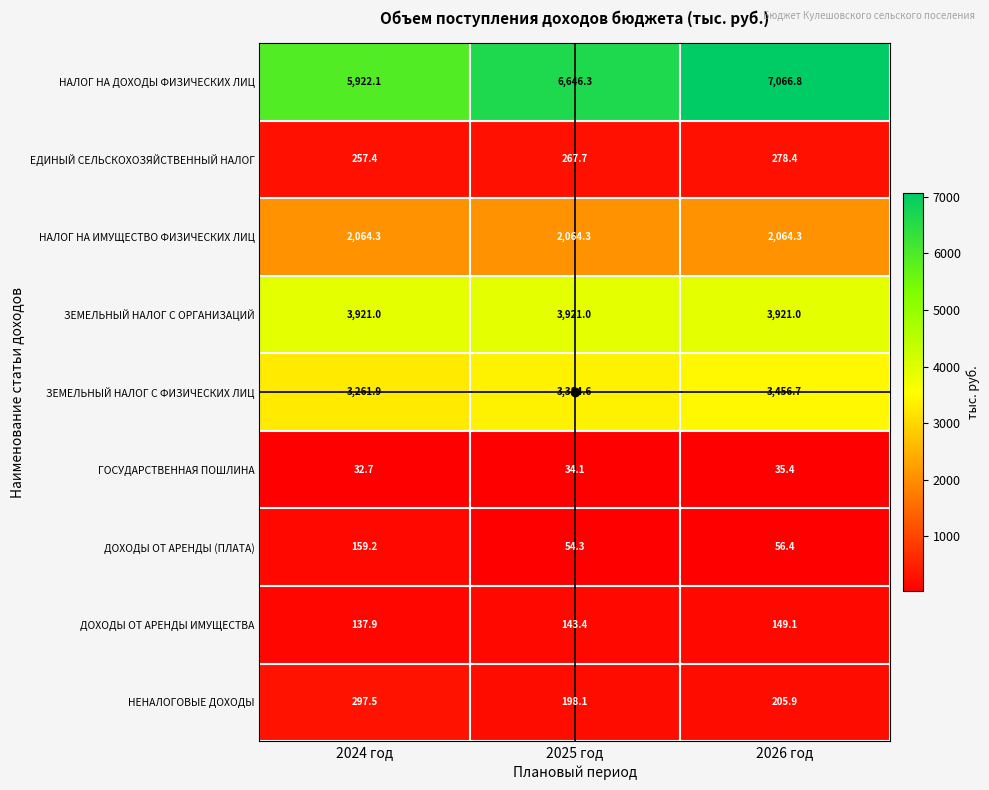

What is the total value across all series at 2024 год?

16054.0